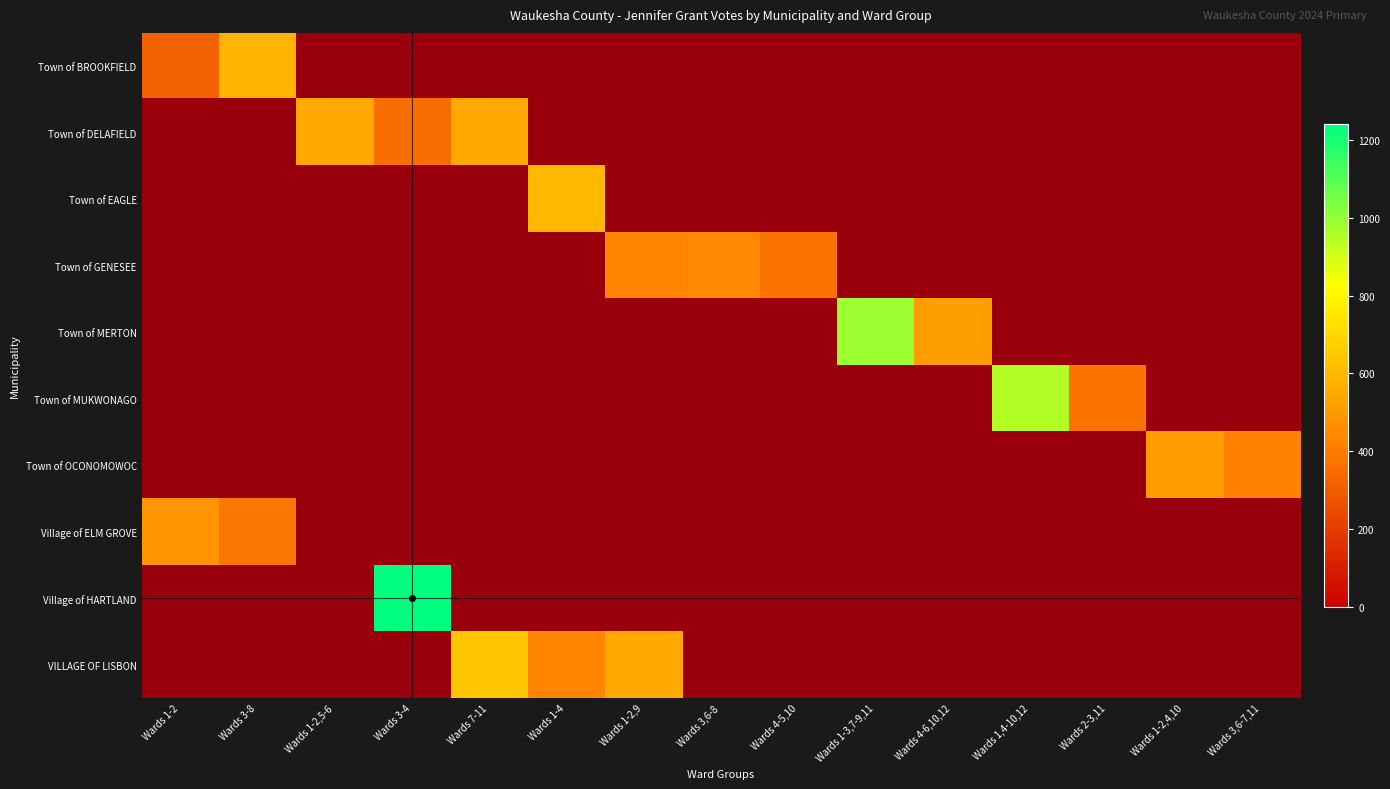

What is the approximate value of Town of DELAFIELD at Wards 4-5,10?

1.0